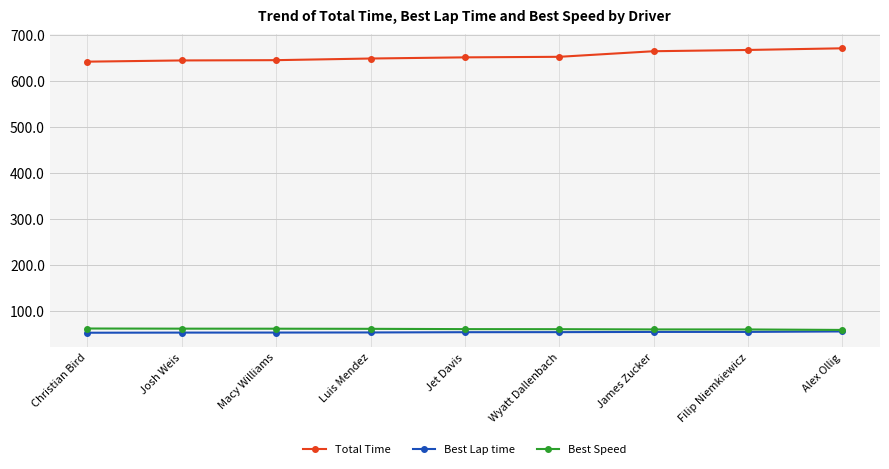

Which series has the largest range (max minus min)?

Total Time